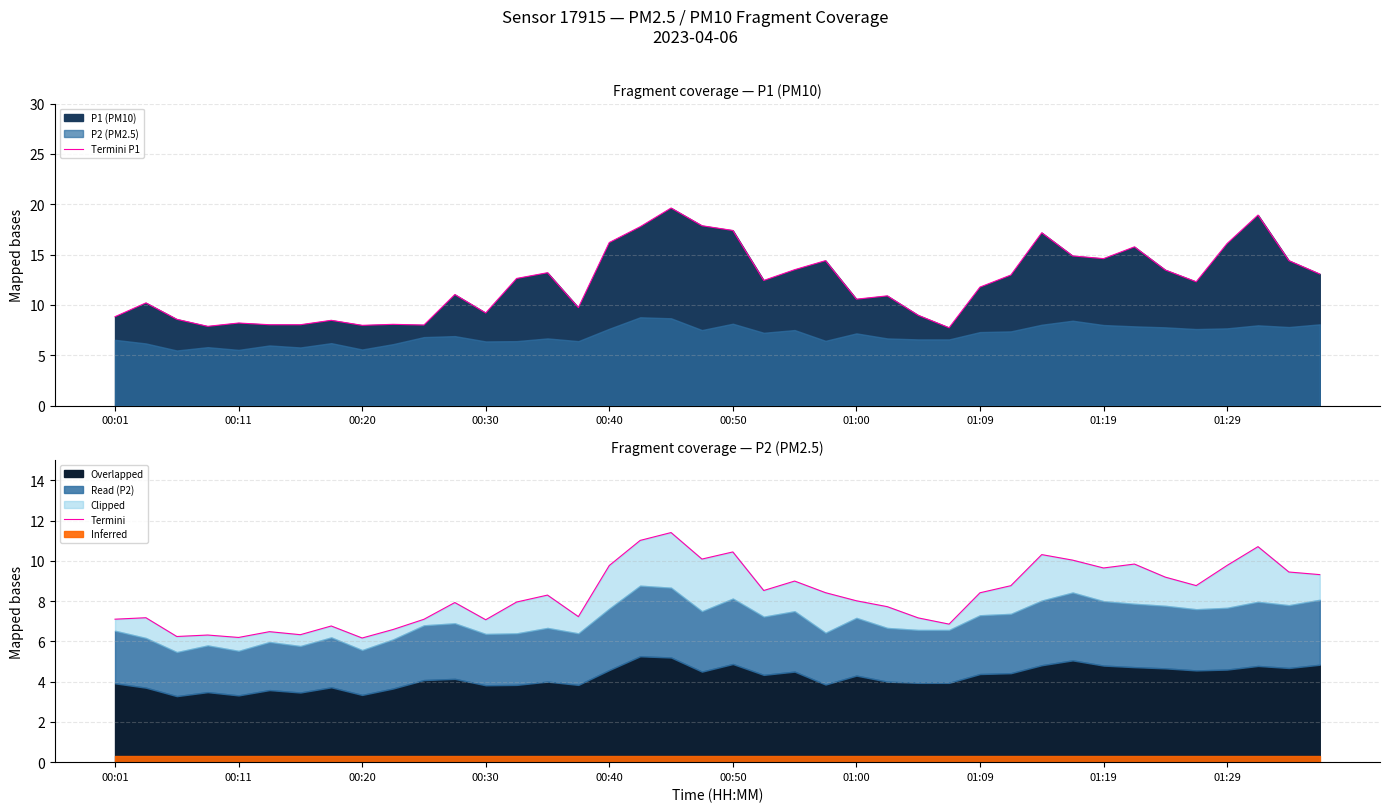

Which category has the lowest value in the Termini P1 series?

27